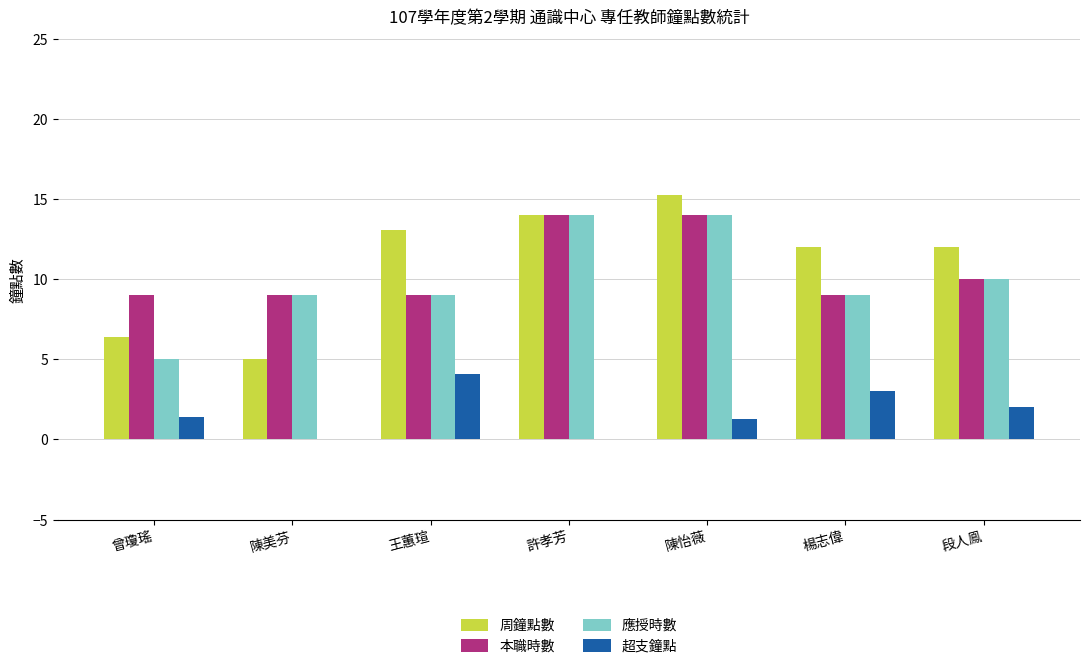

Which category has the highest value in the 超支鐘點 series?

王蕙瑄